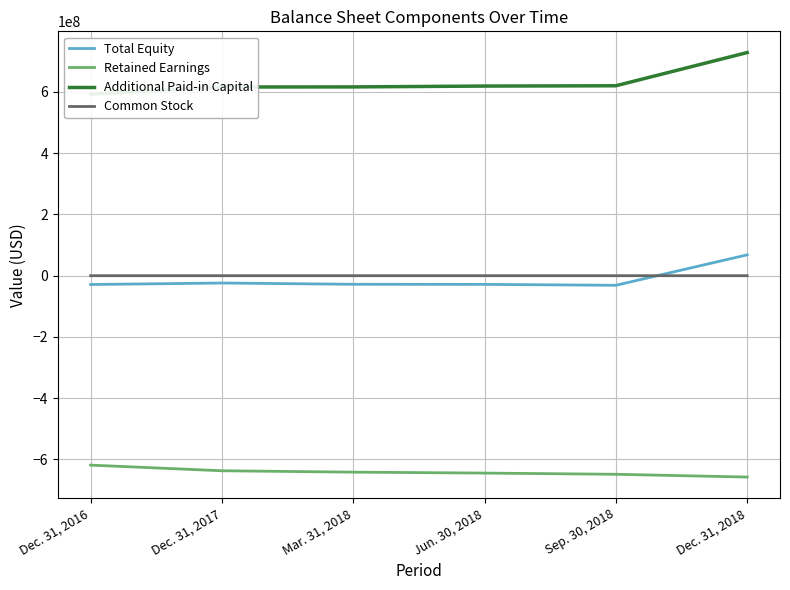

True or false: Retained Earnings has a value of -958415953 at Jun. 30, 2018.

False